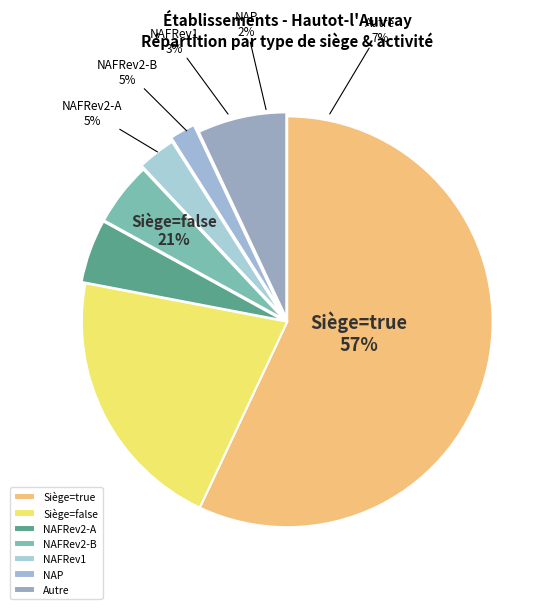

How many segments does this pie chart have?

7